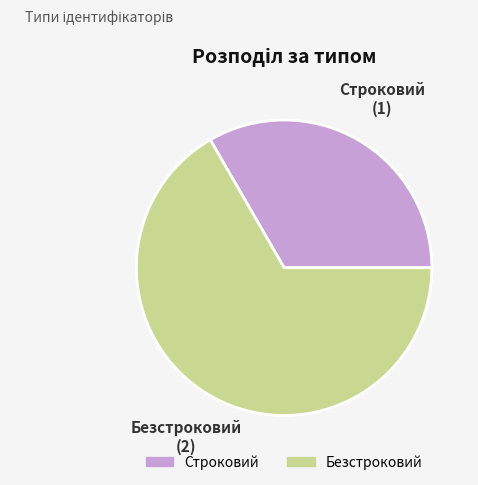

Which category accounts for the majority?

Безстроковий